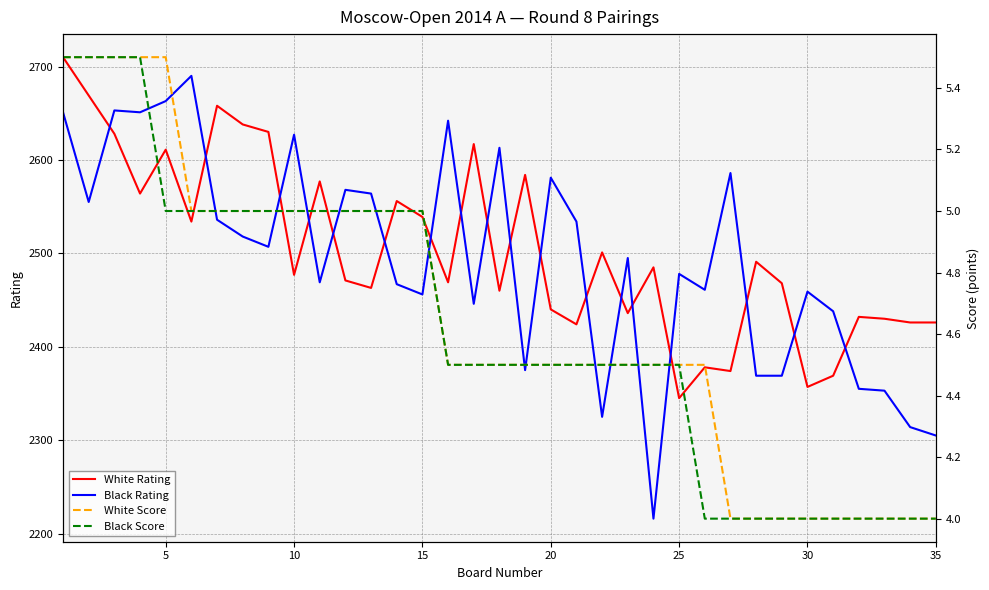

Does the chart display data point markers on the line(s)?

No